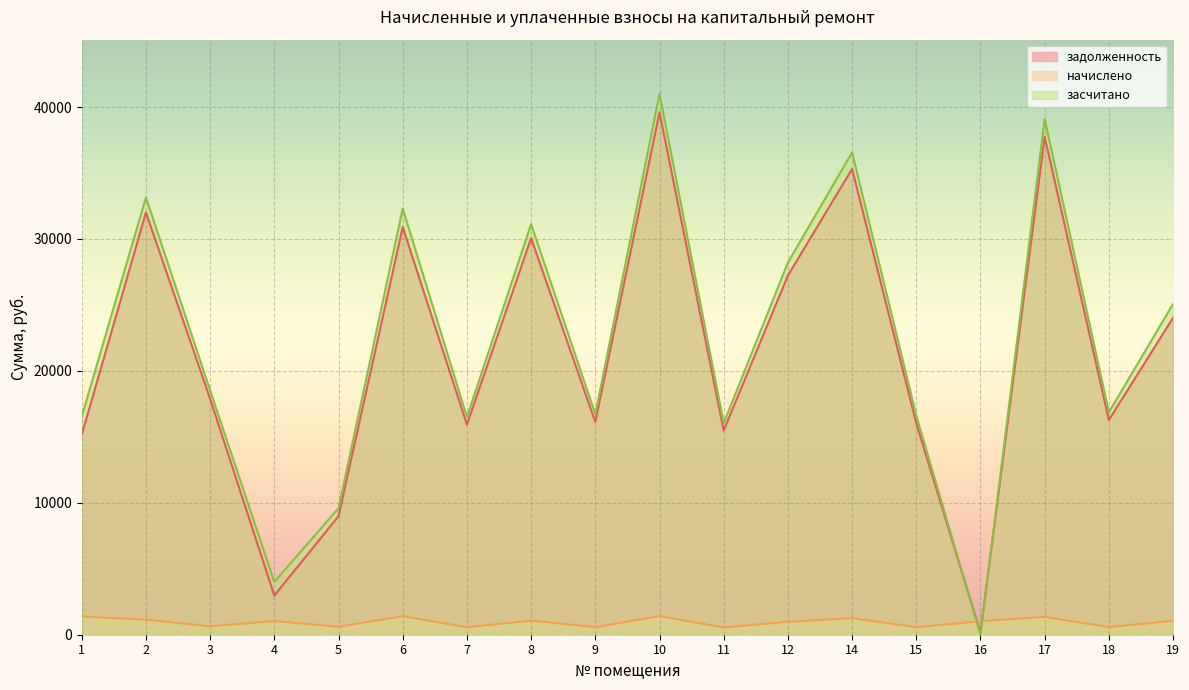

Reading left to right, list all the values displayed in this chart.

задолженность: 1=15164.4	2=32004.9	3=17875.6	4=2965.3	5=8986.9	6=30897.9	7=15928.4	8=30059.2	9=16128.0	10=39596.0	11=15478.9	12=27229.1	14=35302.1	15=16028.2	16=151.8	17=37746.4	18=16277.8	19=24023.8
начислено: 1=1374.6	2=1140.2	3=635.8	4=1035.4	5=603.8	6=1406.6	7=566.5	8=1069.1	9=573.7	10=1408.4	11=550.6	12=978.6	14=1255.6	15=570.1	16=1023.0	17=1348.0	18=579.0	19=1051.4
засчитано: 1=16539.1	2=33145.1	3=18511.4	4=4000.7	5=9590.7	6=32304.5	7=16495.0	8=31128.3	9=16701.7	10=41004.4	11=16029.5	12=28207.7	14=36557.7	15=16598.2	16=0.0	17=39094.4	18=16856.7	19=25075.2